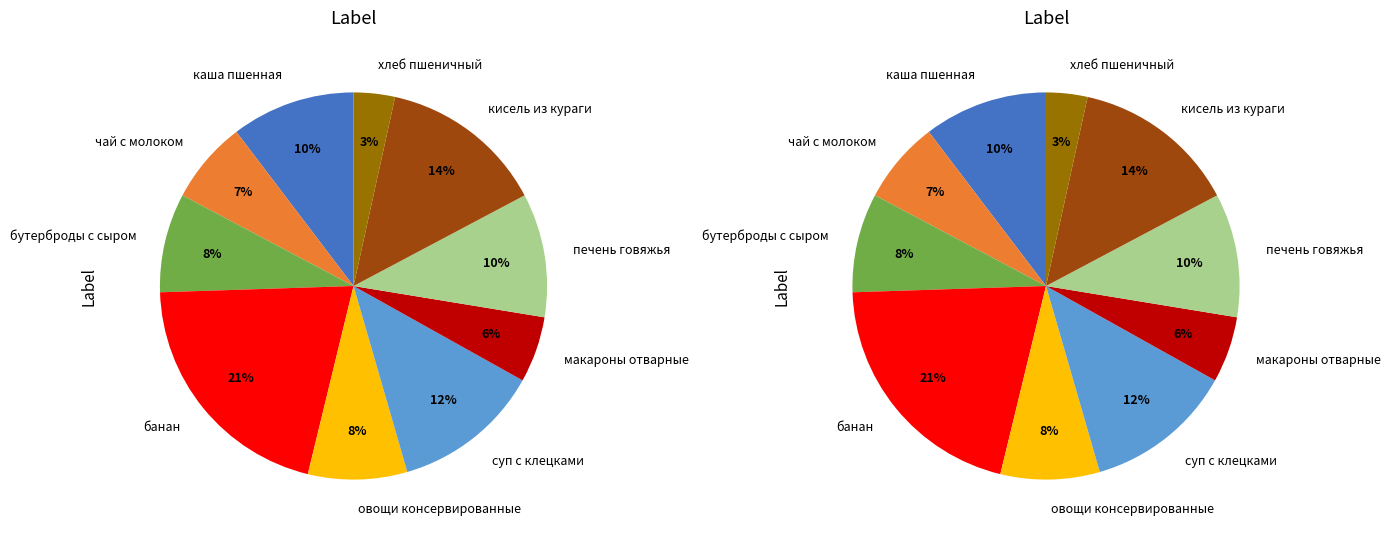

Between кисель из кураги and чай с молоком, which is larger?

кисель из кураги